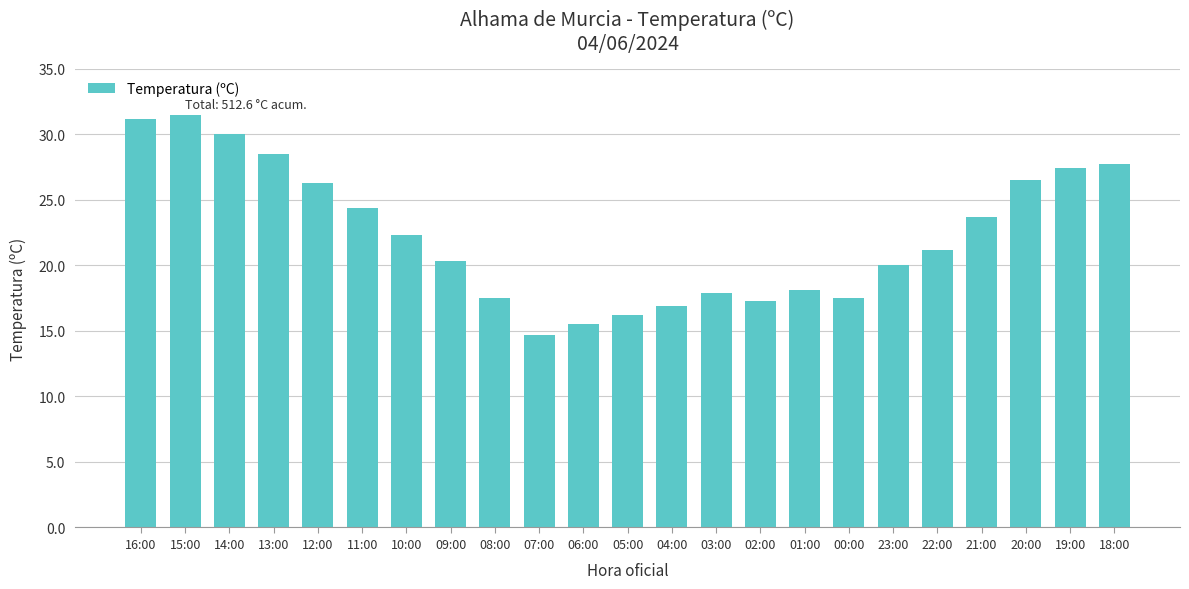

What is the label of the 17th bar from the right?

10:00